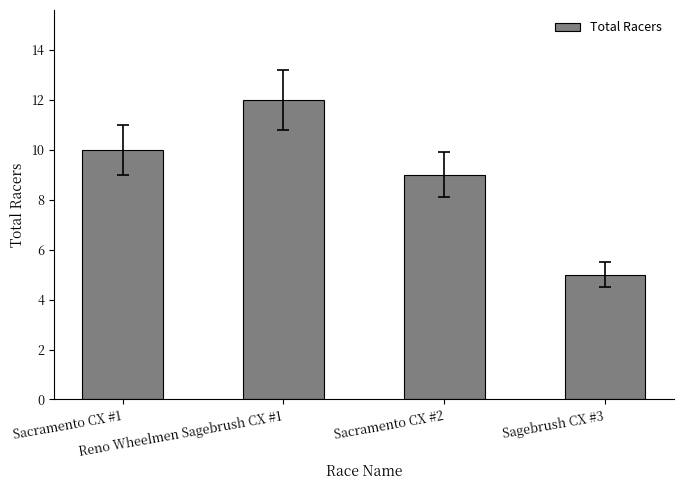

How many values are between 9 and 12?

3